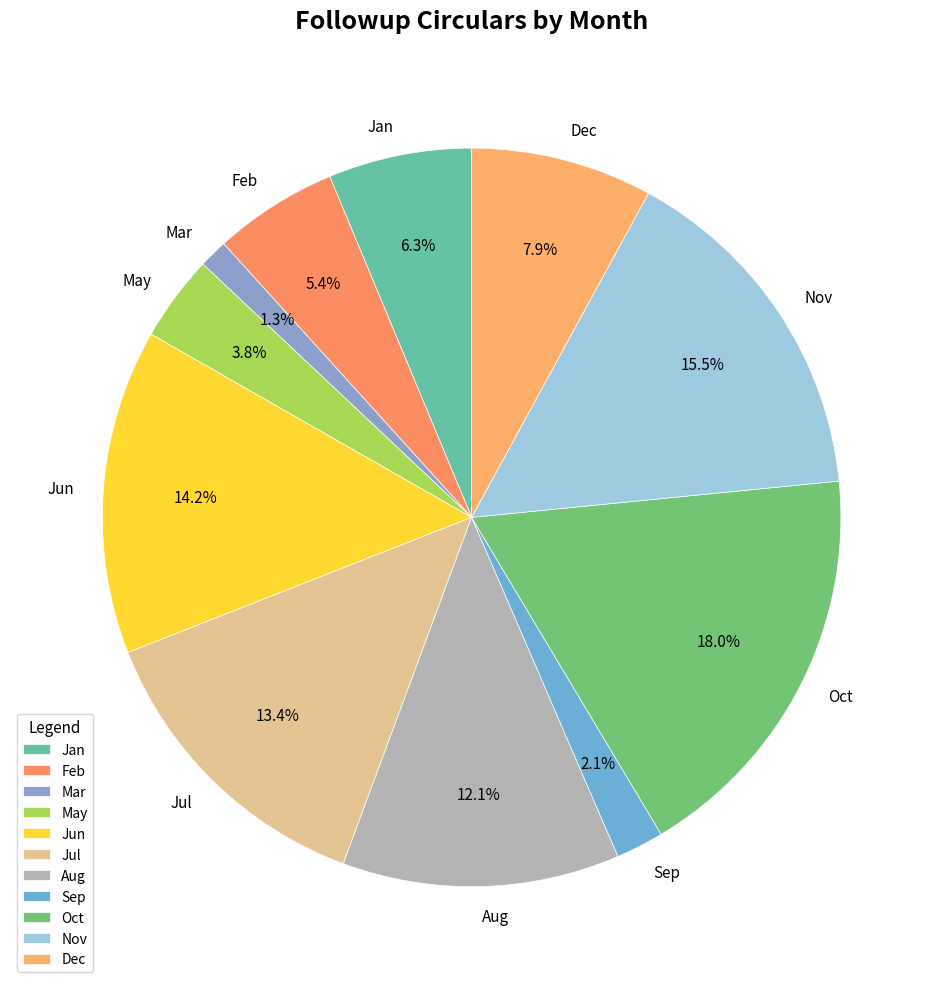

Combined, what portion of the pie is Feb and Nov?

20.9%